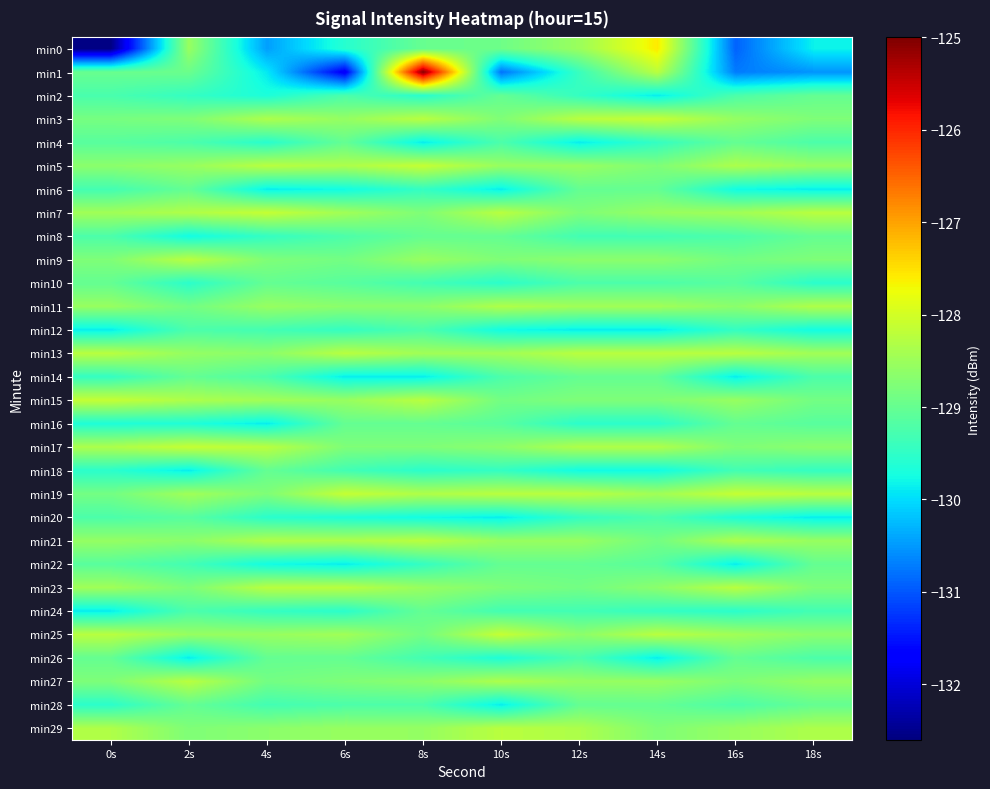

Reading left to right, extract all data points from this chart.

min0: 0s=-132.6	2s=-128.5	4s=-130.5	6s=-129.6	8s=-129.0	10s=-128.9	12s=-128.5	14s=-127.6	16s=-130.9	18s=-129.8
min1: 0s=-129.0	2s=-128.9	4s=-129.9	6s=-131.8	8s=-125.1	10s=-130.8	12s=-129.4	14s=-128.2	16s=-130.7	18s=-130.5
min2: 0s=-129.3	2s=-129.5	4s=-129.7	6s=-129.2	8s=-129.6	10s=-129.0	12s=-129.5	14s=-129.9	16s=-129.2	18s=-129.0
min3: 0s=-128.8	2s=-128.8	4s=-128.3	6s=-128.6	8s=-128.2	10s=-128.8	12s=-128.2	14s=-128.1	16s=-128.6	18s=-128.8
min4: 0s=-129.1	2s=-129.2	4s=-129.6	6s=-129.0	8s=-129.9	10s=-129.2	12s=-129.9	14s=-129.5	16s=-129.0	18s=-129.2
min5: 0s=-128.7	2s=-128.5	4s=-128.2	6s=-128.3	8s=-128.1	10s=-128.5	12s=-128.5	14s=-128.8	16s=-128.3	18s=-128.5
min6: 0s=-129.3	2s=-129.0	4s=-129.9	6s=-129.8	8s=-129.5	10s=-129.9	12s=-129.0	14s=-129.0	16s=-129.8	18s=-129.9
min7: 0s=-128.5	2s=-128.3	4s=-128.1	6s=-128.5	8s=-128.8	10s=-128.2	12s=-128.8	14s=-128.5	16s=-128.5	18s=-128.2
min8: 0s=-129.2	2s=-129.8	4s=-129.5	6s=-129.2	8s=-129.0	10s=-129.0	12s=-129.3	14s=-129.3	16s=-129.2	18s=-129.0
min9: 0s=-128.8	2s=-128.2	4s=-128.8	6s=-128.9	8s=-128.5	10s=-128.8	12s=-128.7	14s=-128.7	16s=-128.9	18s=-128.8
min10: 0s=-129.0	2s=-129.5	4s=-129.0	6s=-129.1	8s=-129.3	10s=-129.5	12s=-129.2	14s=-129.2	16s=-129.1	18s=-129.5
min11: 0s=-128.5	2s=-128.9	4s=-128.5	6s=-128.7	8s=-128.7	10s=-128.3	12s=-128.5	14s=-128.5	16s=-128.7	18s=-128.3
min12: 0s=-129.9	2s=-129.2	4s=-129.3	6s=-129.5	8s=-129.2	10s=-129.8	12s=-129.9	14s=-129.9	16s=-129.5	18s=-129.8
min13: 0s=-128.2	2s=-128.6	4s=-128.7	6s=-128.2	8s=-128.5	10s=-128.5	12s=-128.2	14s=-128.2	16s=-128.2	18s=-128.5
min14: 0s=-129.5	2s=-129.0	4s=-129.2	6s=-129.9	8s=-129.9	10s=-129.2	12s=-129.0	14s=-129.0	16s=-129.9	18s=-129.2
min15: 0s=-128.1	2s=-128.3	4s=-128.5	6s=-128.5	8s=-128.2	10s=-128.9	12s=-128.8	14s=-128.8	16s=-128.5	18s=-128.9
min16: 0s=-129.7	2s=-129.7	4s=-129.9	6s=-129.0	8s=-129.0	10s=-129.1	12s=-129.5	14s=-129.5	16s=-129.0	18s=-129.1
min17: 0s=-128.3	2s=-128.1	4s=-128.2	6s=-128.8	8s=-128.8	10s=-128.7	12s=-128.3	14s=-128.3	16s=-128.8	18s=-128.7
min18: 0s=-129.5	2s=-129.9	4s=-129.0	6s=-129.3	8s=-129.5	10s=-129.5	12s=-129.8	14s=-129.8	16s=-129.3	18s=-129.5
min19: 0s=-128.9	2s=-128.5	4s=-128.8	6s=-128.1	8s=-128.3	10s=-128.2	12s=-128.2	14s=-128.5	16s=-128.1	18s=-128.2
min20: 0s=-129.2	2s=-129.1	4s=-129.5	6s=-129.7	8s=-129.8	10s=-129.9	12s=-129.5	14s=-129.2	16s=-129.7	18s=-129.9
min21: 0s=-128.6	2s=-128.7	4s=-128.3	6s=-128.3	8s=-128.2	10s=-128.5	12s=-128.5	14s=-128.9	16s=-128.3	18s=-128.5
min22: 0s=-129.1	2s=-129.3	4s=-129.8	6s=-129.9	8s=-129.5	10s=-129.0	12s=-129.0	14s=-129.1	16s=-129.9	18s=-129.0
min23: 0s=-128.5	2s=-128.8	4s=-128.2	6s=-128.2	8s=-128.5	10s=-128.8	12s=-128.9	14s=-128.7	16s=-128.2	18s=-128.8
min24: 0s=-129.9	2s=-129.2	4s=-129.5	6s=-129.5	8s=-129.0	10s=-129.3	12s=-129.3	14s=-129.5	16s=-129.5	18s=-129.3
min25: 0s=-128.2	2s=-128.5	4s=-128.5	6s=-128.5	8s=-128.9	10s=-128.1	12s=-128.7	14s=-128.2	16s=-128.5	18s=-128.7
min26: 0s=-129.0	2s=-129.9	4s=-129.0	6s=-129.0	8s=-129.3	10s=-129.7	12s=-129.2	14s=-129.9	16s=-129.0	18s=-129.2
min27: 0s=-128.8	2s=-128.2	4s=-128.9	6s=-128.8	8s=-128.7	10s=-128.3	12s=-128.6	14s=-128.5	16s=-128.8	18s=-128.6
min28: 0s=-129.5	2s=-129.0	4s=-129.3	6s=-129.2	8s=-129.2	10s=-129.9	12s=-129.0	14s=-129.0	16s=-129.2	18s=-129.0
min29: 0s=-128.3	2s=-128.8	4s=-128.7	6s=-128.5	8s=-128.6	10s=-128.2	12s=-128.3	14s=-128.8	16s=-128.5	18s=-128.3